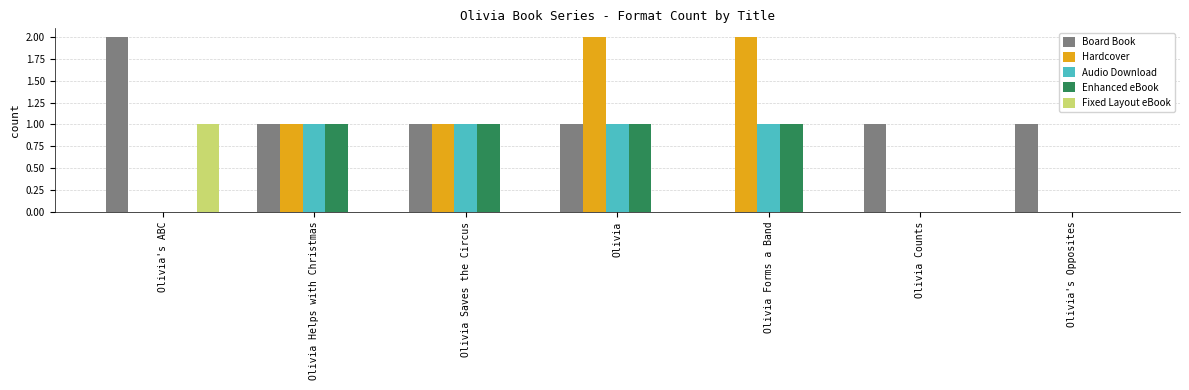

What is the average value of the Enhanced eBook series?

1